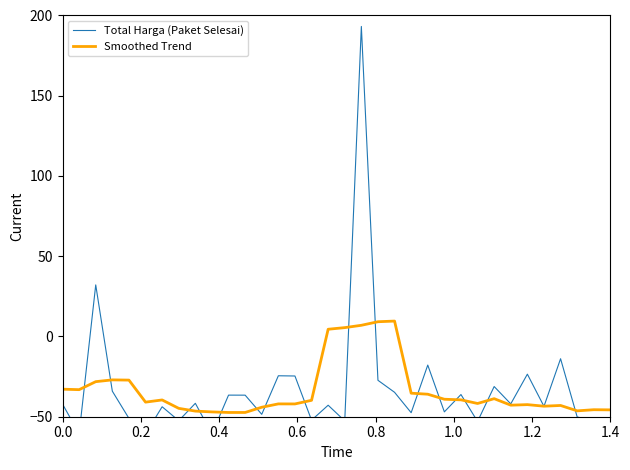

Which series has the widest spread of values?

Total Harga (Paket Selesai)